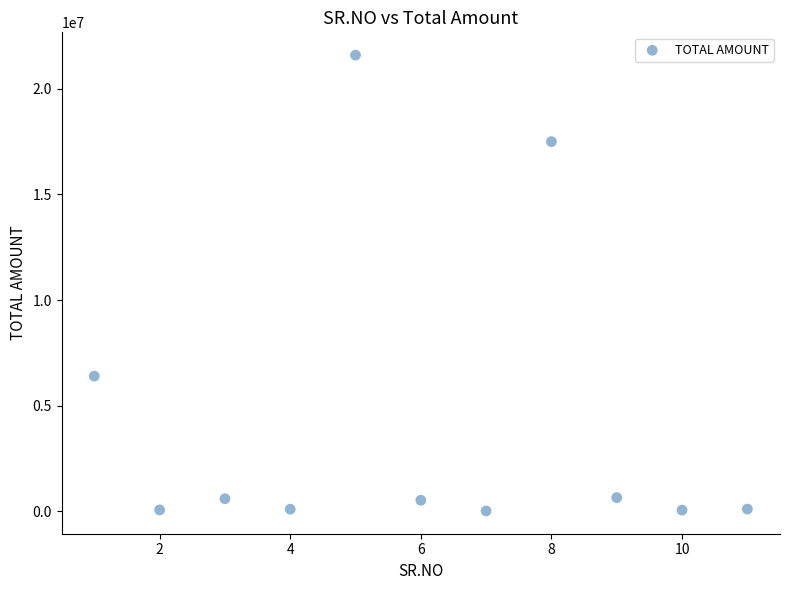

What is the range of Y values (max minus min)?

21585140